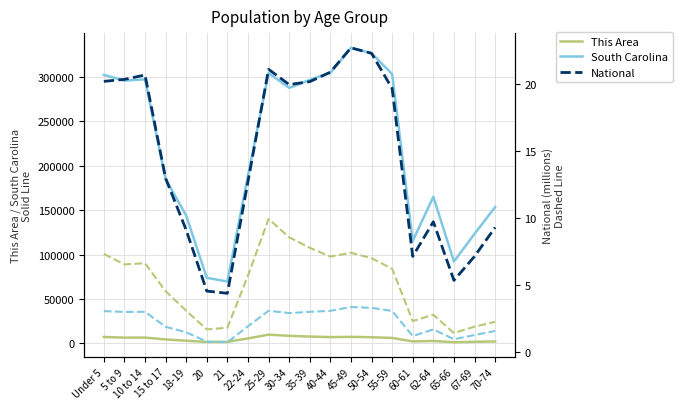

Reading left to right, list all the values displayed in this chart.

This Area: 7296.0	6517.0	6602.0	4512.0	3052.0	1655.0	1780.0	5676.0	9915.0	8540.0	7759.0	7099.0	7383.0	6983.0	6191.0	2280.0	2750.0	1384.0	1859.0	2221.0
South Carolina: 302297.0	295853.0	297286.0	185038.0	143951.0	73846.0	69700.0	188948.0	304378.0	287678.0	296682.0	304610.0	332766.0	326662.0	303240.0	115411.0	165144.0	92218.0	123343.0	153482.0
National: 20.2	20.3	20.7	13.0	9.1	4.5	4.4	12.7	21.1	20.0	20.2	20.9	22.7	22.3	19.7	7.1	9.7	5.3	7.1	9.3
South Carolina (scaled): 3.0	3.0	3.0	1.9	1.4	0.7	0.7	1.9	3.0	2.9	3.0	3.0	3.3	3.3	3.0	1.2	1.7	0.9	1.2	1.5
This Area (scaled): 7.3	6.5	6.6	4.5	3.1	1.7	1.8	5.7	9.9	8.5	7.8	7.1	7.4	7.0	6.2	2.3	2.8	1.4	1.9	2.2